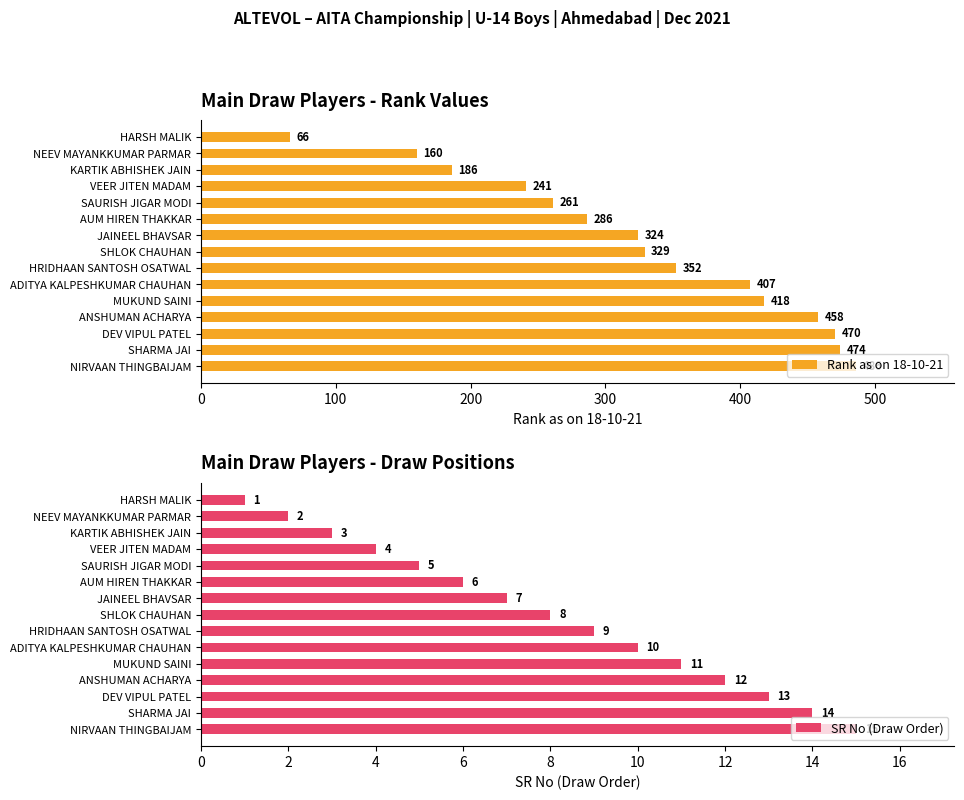

At which label does Rank as on 18-10-21 reach its minimum?

HARSH MALIK